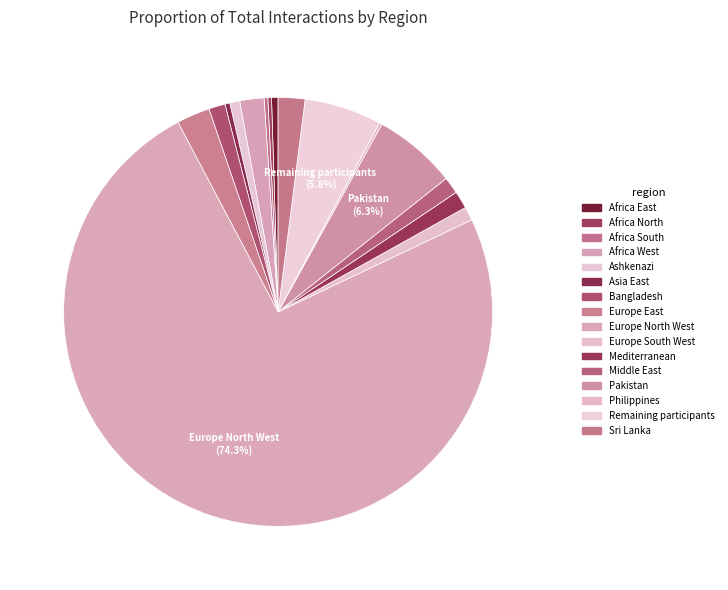

How much of the chart is everything except Africa East?

99.5%